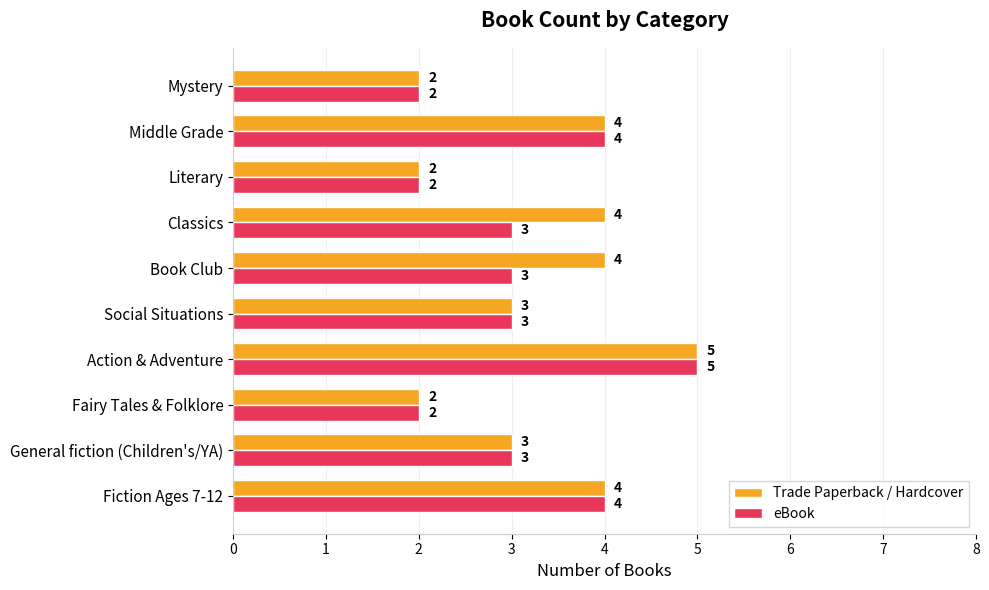

What is the highest value of the eBook series?

5